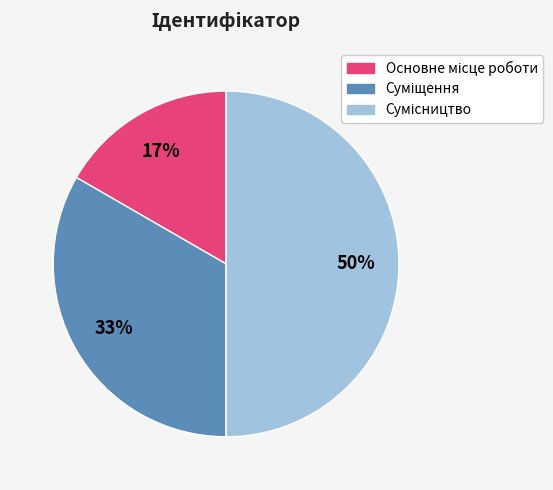

To the nearest percent, what is the average slice percentage?

33%